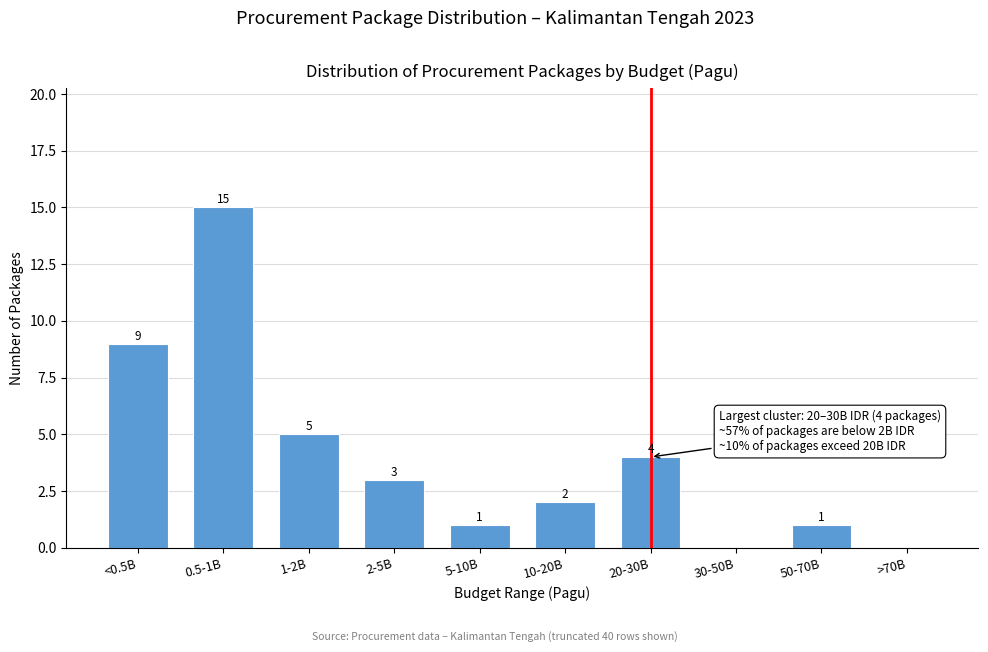

Reading left to right, what are all the values shown in this chart?

<0.5B=9	0.5-1B=15	1-2B=5	2-5B=3	5-10B=1	10-20B=2	20-30B=4	30-50B=0	50-70B=1	>70B=0